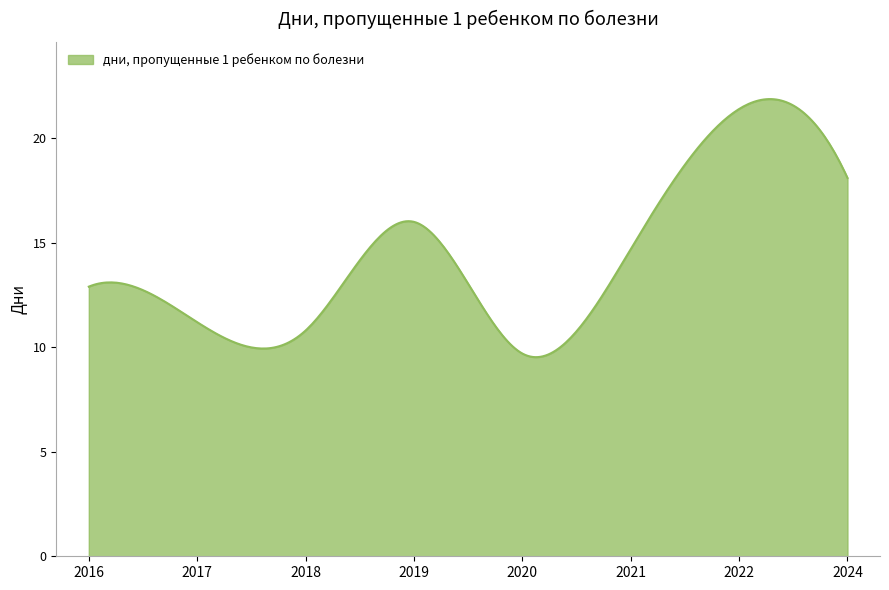

What is the difference between the maximum and minimum values?

12.3